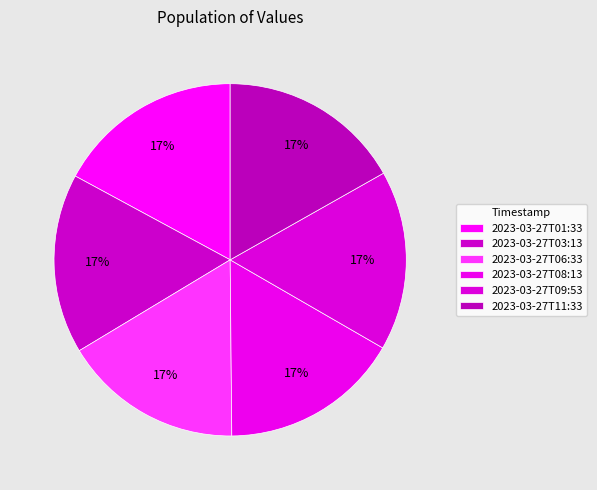

Count the number of slices in the pie.

6